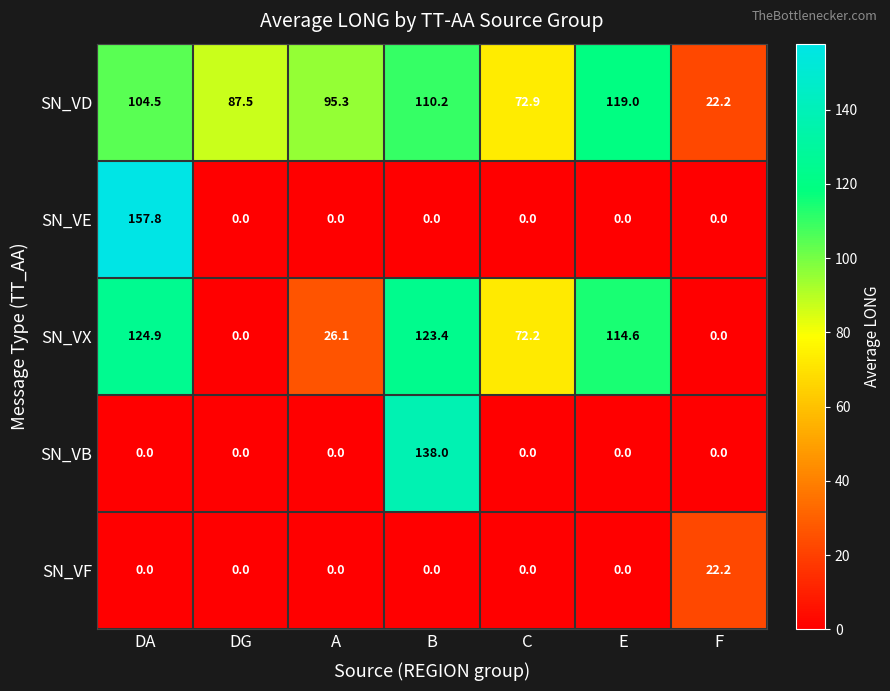

At how many categories does at least one series exceed 73?

5